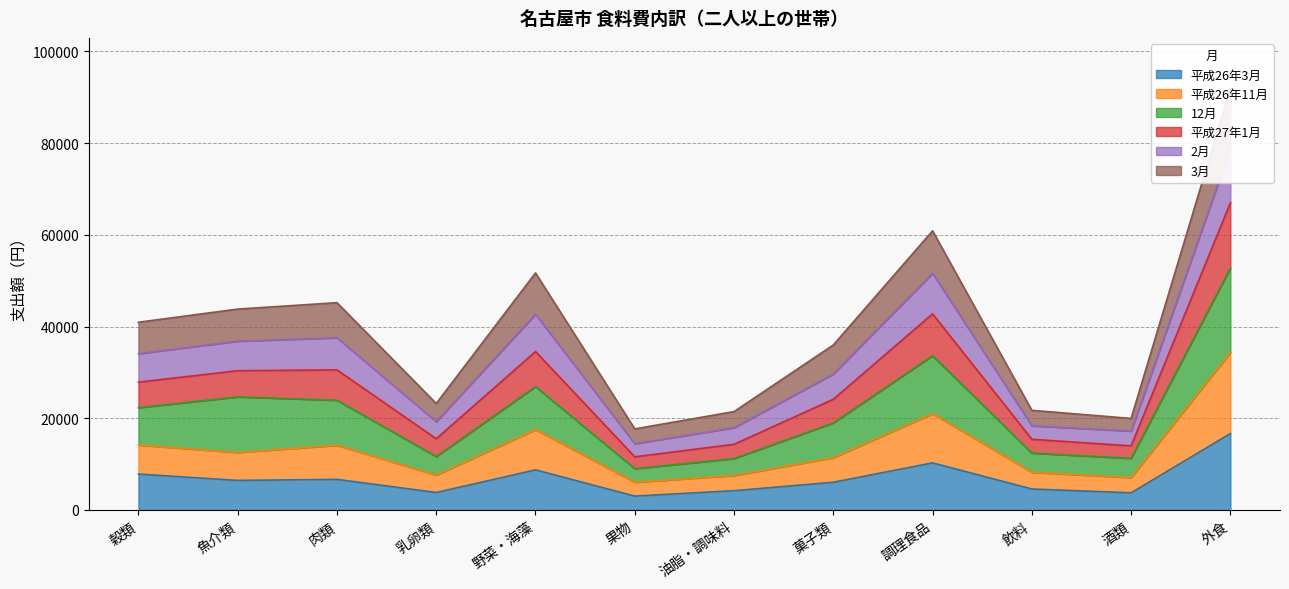

At which label is 平成26年3月 closest to 9850?

調理食品